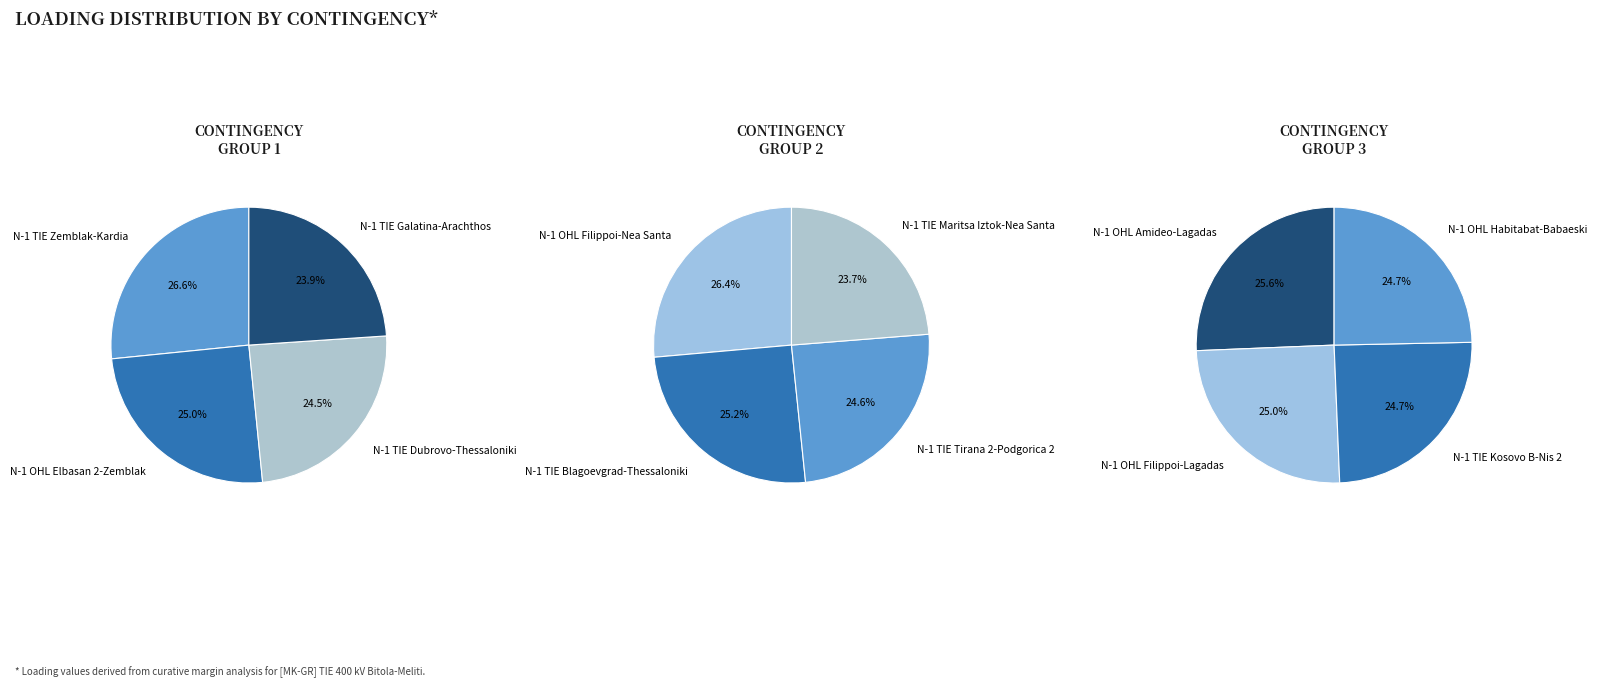

Which slice is the largest?

N-1 TIE Zemblak-Kardia